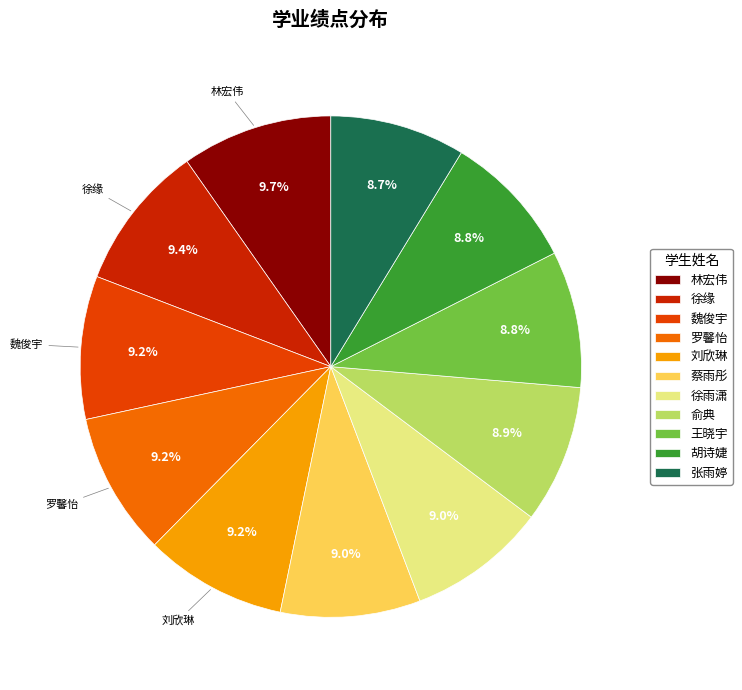

Approximately how many times larger is the value at 张雨婷 compared to 王晓宇?

1.0